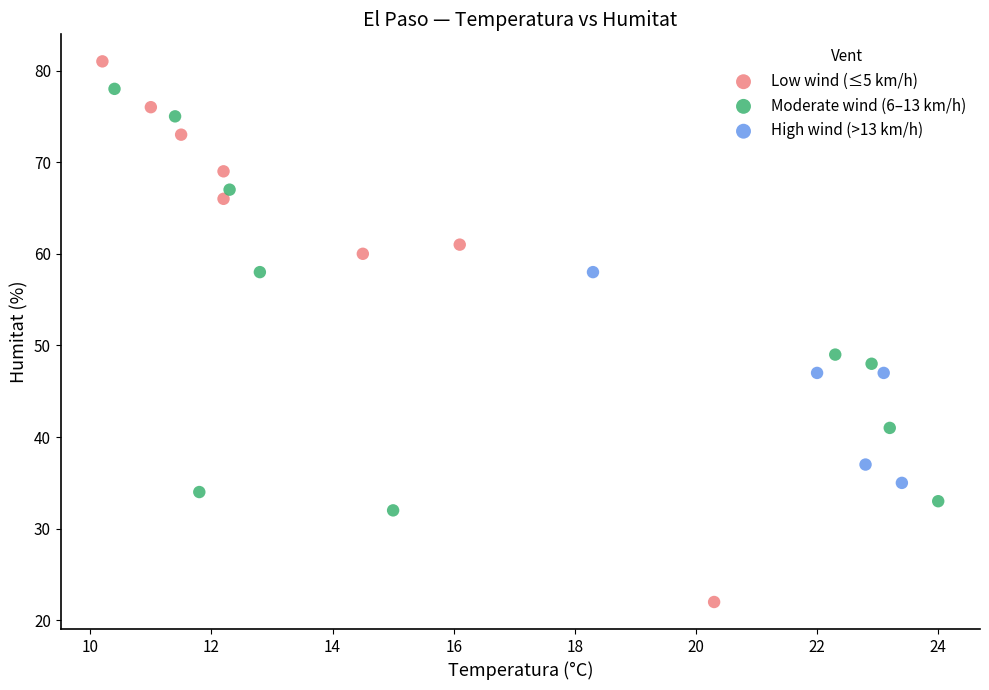

Which series reaches the minimum Y coordinate?

Low wind (≤5 km/h)